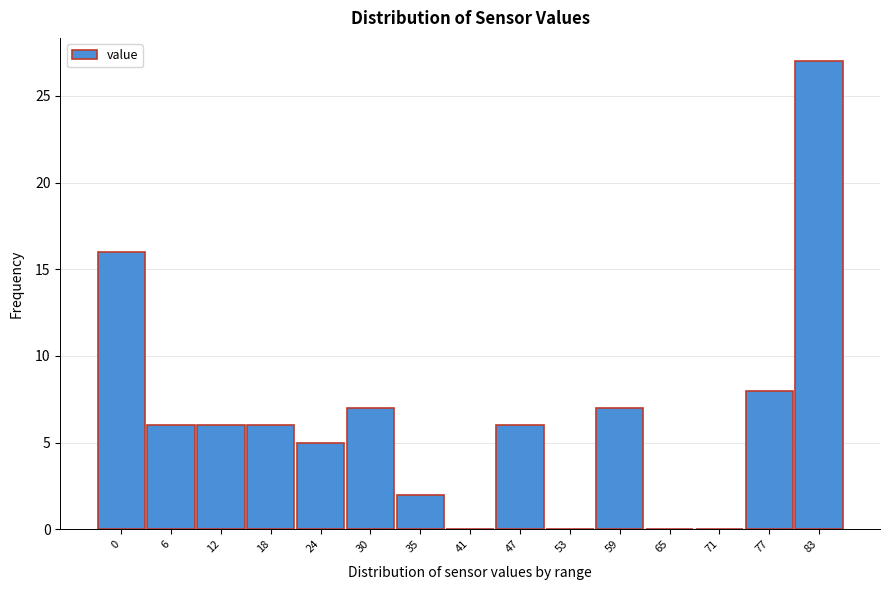

Reading left to right, transcribe all the data shown in this chart.

0=16	6=6	12=6	18=6	24=5	30=7	35=2	41=0	47=6	53=0	59=7	65=0	71=0	77=8	83=27